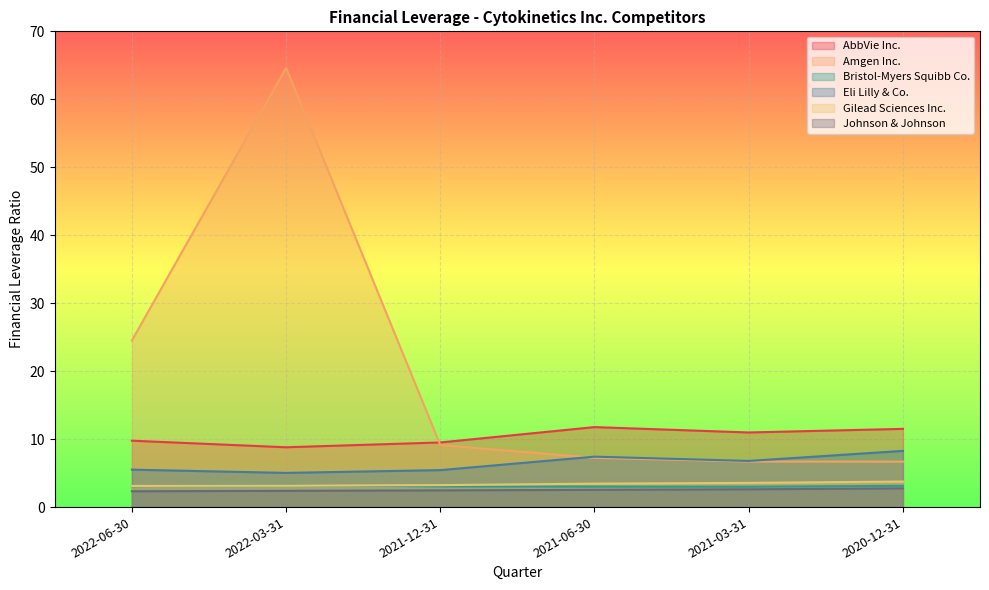

What is the smallest value displayed?

2.3